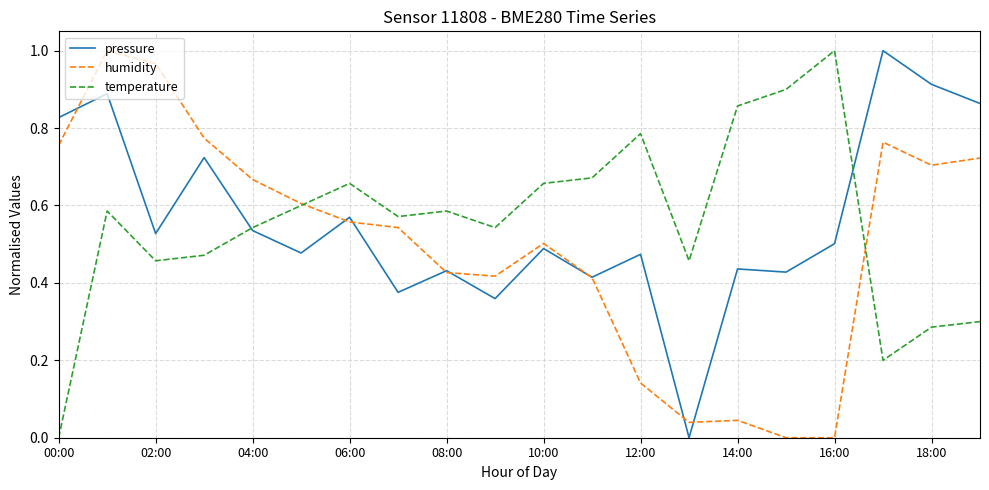

How many values in the temperature series exceed 0?

19